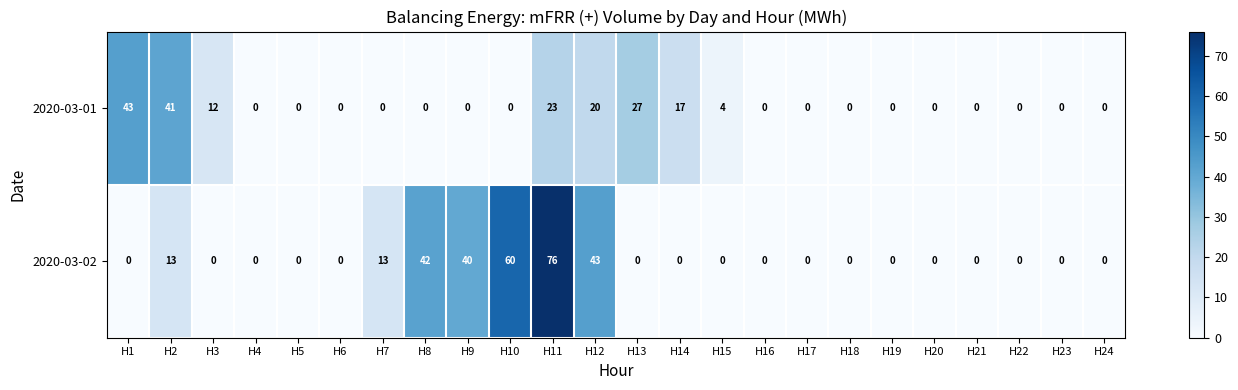

What is the maximum value for 2020-03-02?

76